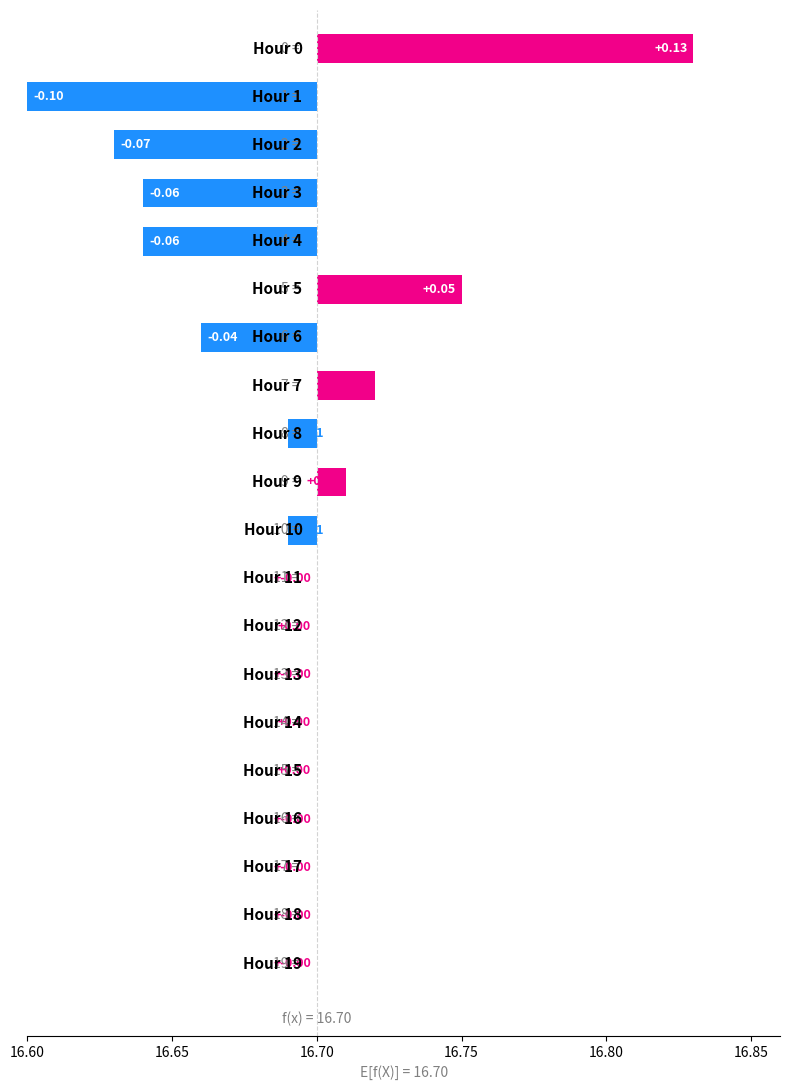

Is it true that the value at 16.90 is -0.1?

False